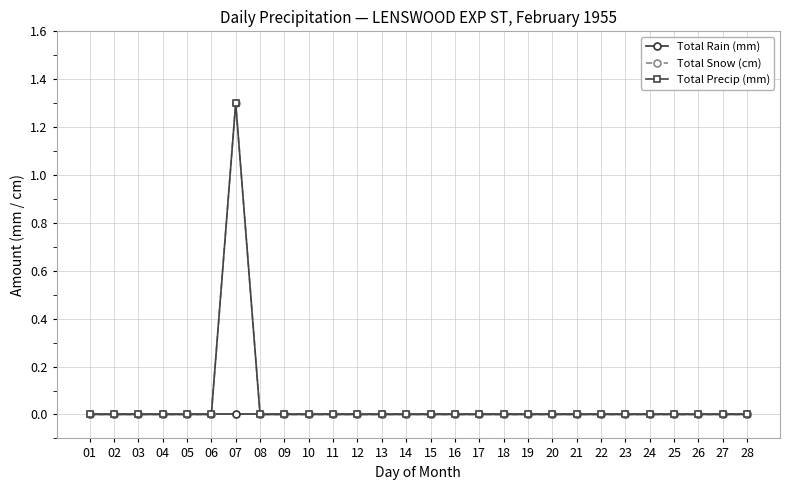

At which label is Total Rain (mm) closest to 0?

01